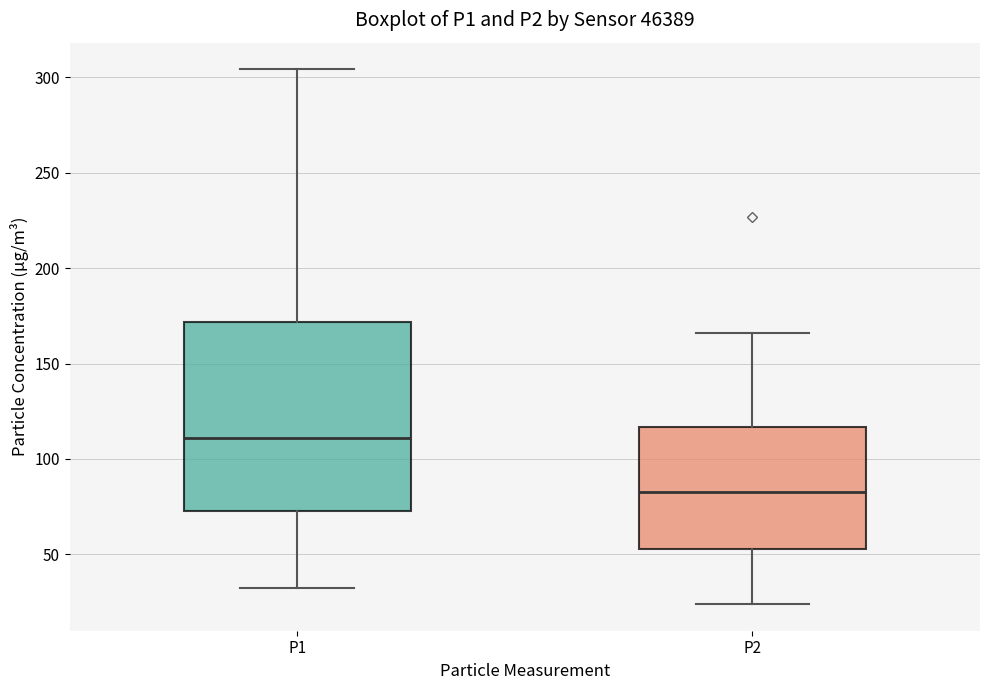

Reading left to right, read every box against the y-axis: the position of its median line, the range the box covers, and the ends of its whiskers. The values are not printed on the chart, so give them approximately, as read against the axis.

P1: median 110, box 75 to 170, whiskers 35 to 305
P2: median 85, box 55 to 115, whiskers 25 to 165